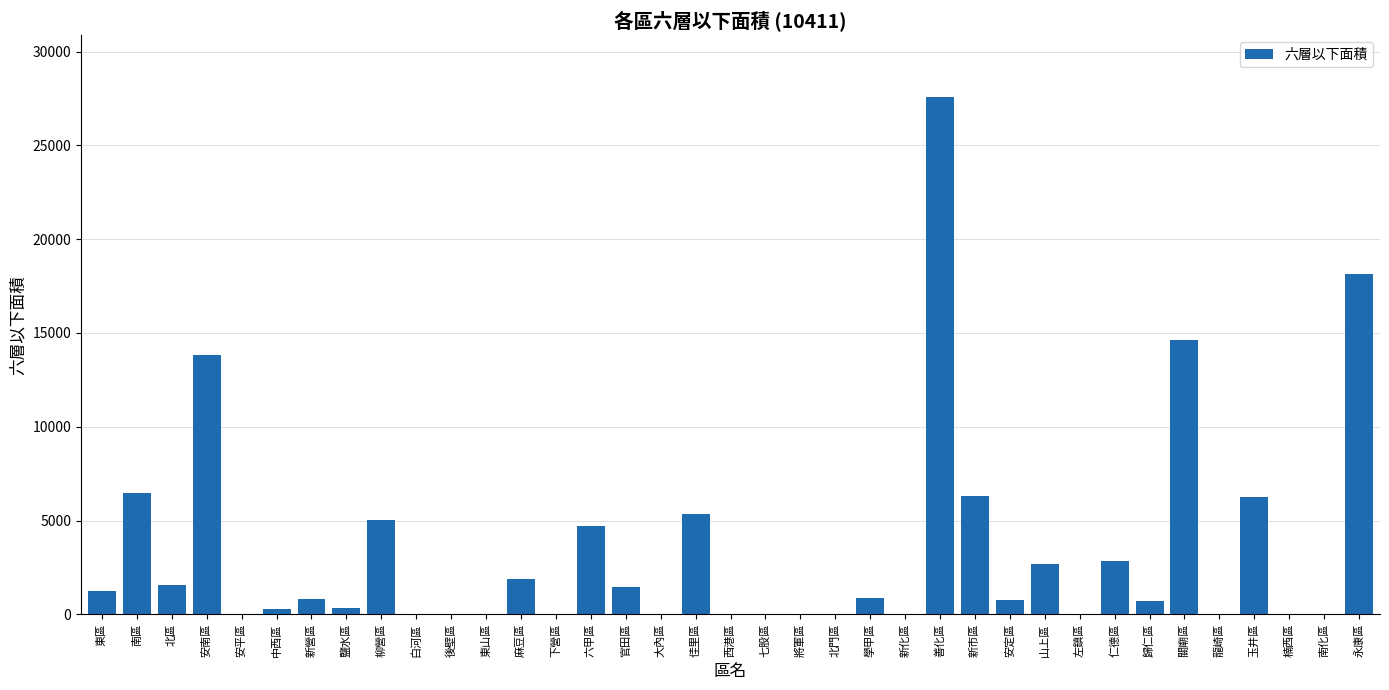

How many data points are above 784?

19